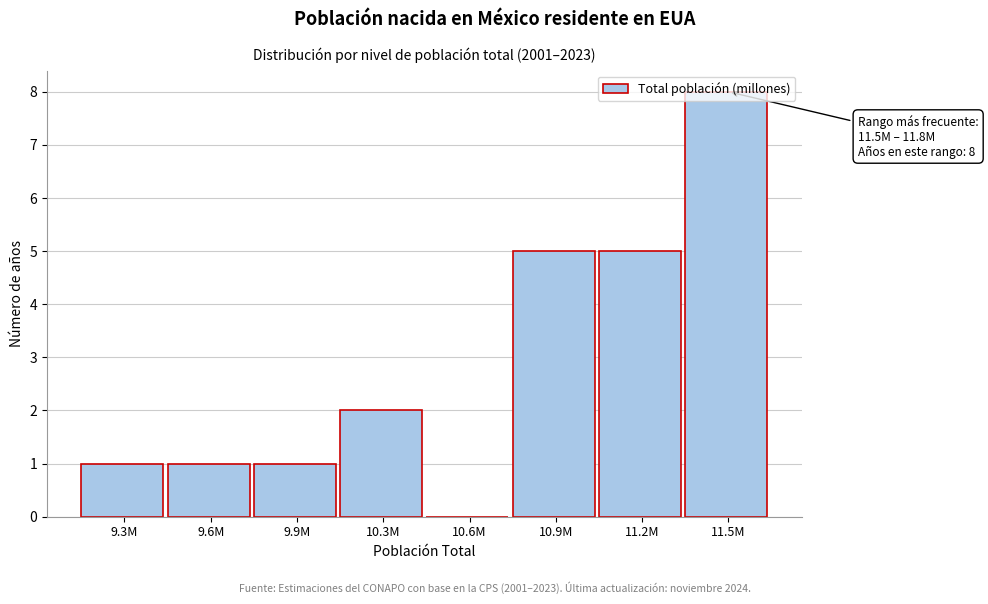

What is the sum of the values at 10.3M and 10.9M?

7